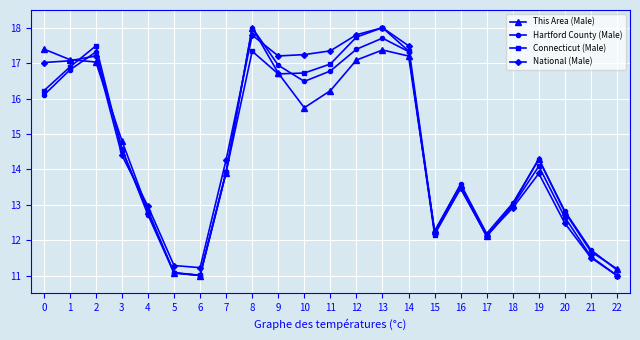

Where is the first local maximum for Hartford County (Male)?

2